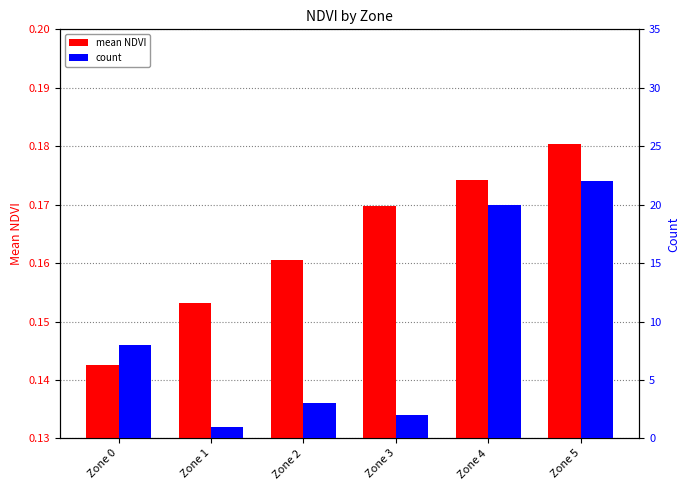

At Zone 2, list the series in order from smallest to largest.

mean NDVI, count